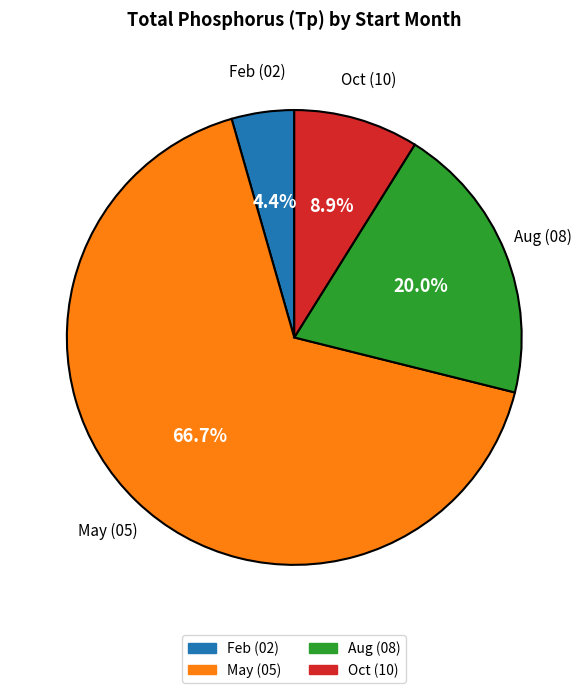

Count the number of slices in the pie.

4